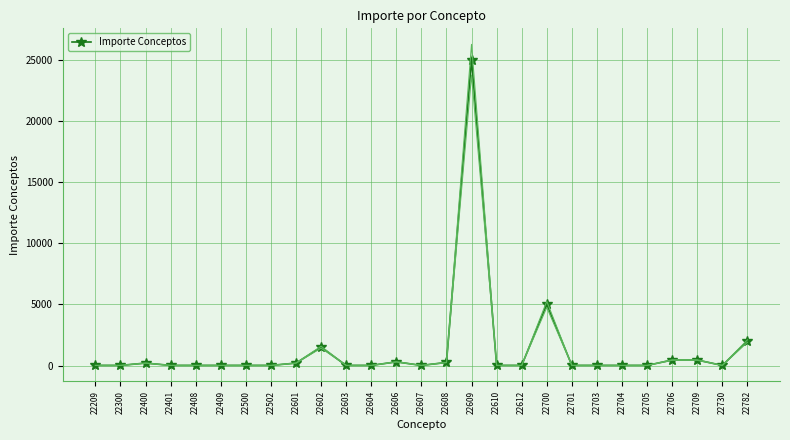

What is the minimum value shown in the chart?

10